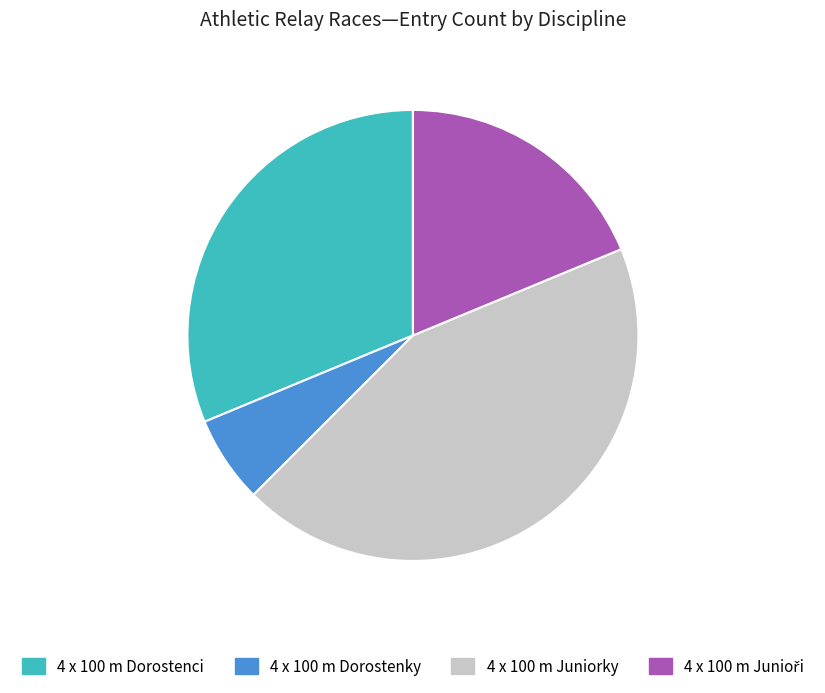

True or false: 4 x 100 m Juniorky accounts for 44% of the total.

True